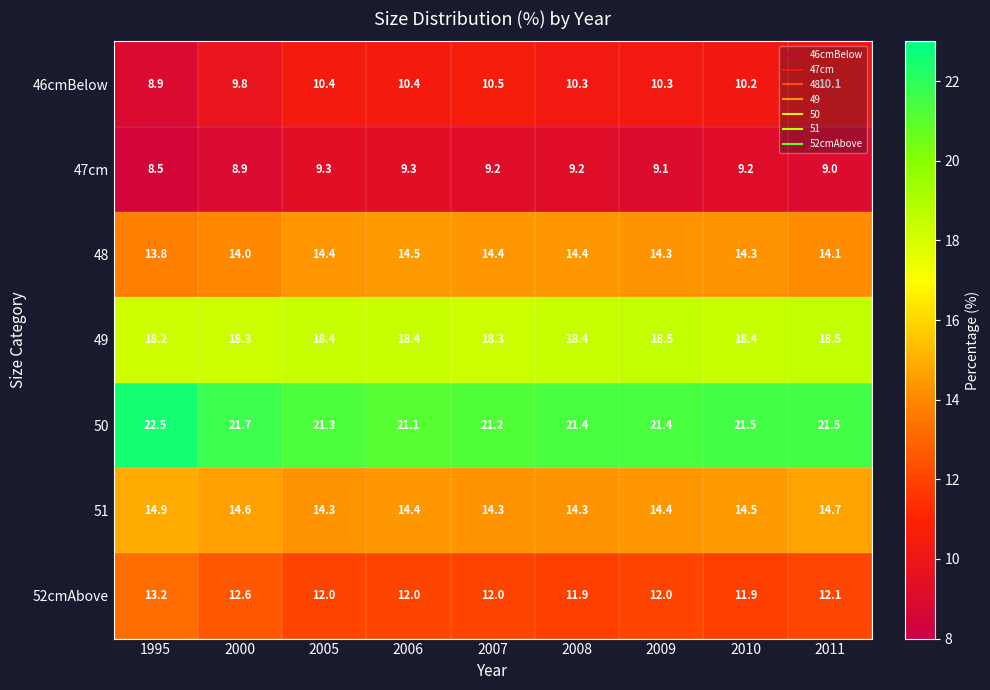

Which series has the widest spread of values?

46cmBelow